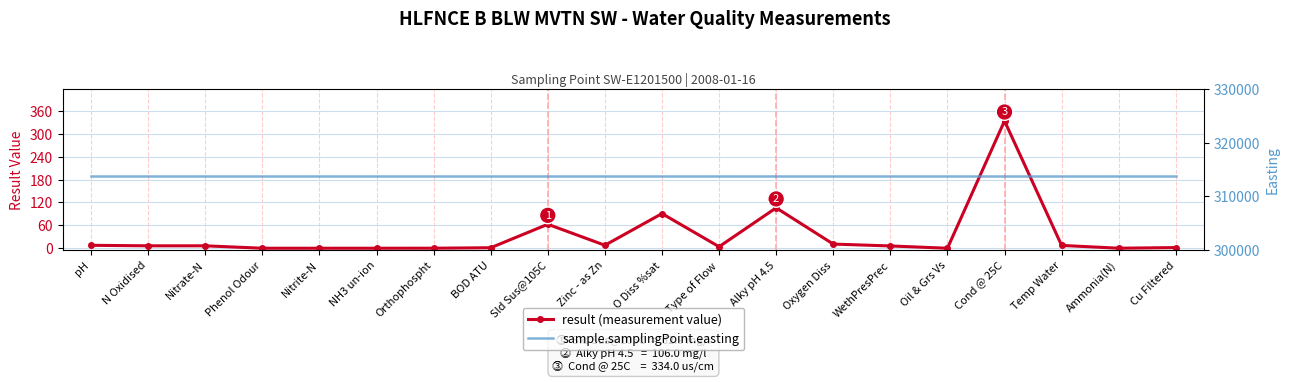

Rank the series by their maximum value, from highest to lowest.

sample.samplingPoint.easting, result (measurement value)